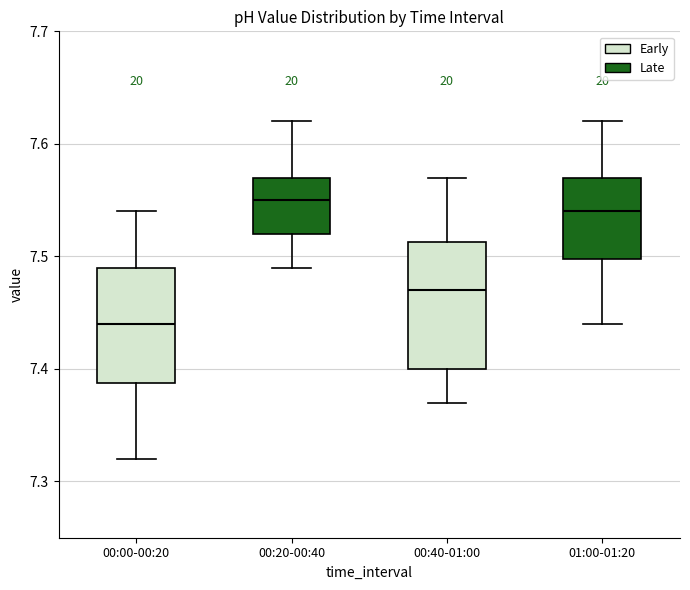

Which box's median line is the lowest?

00:00-00:20